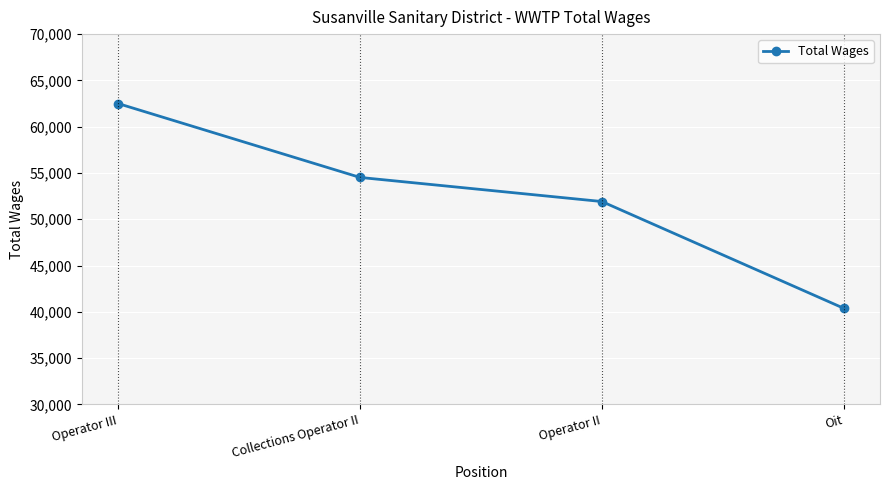

True or false: the data has more than 0 interior local peaks.

False